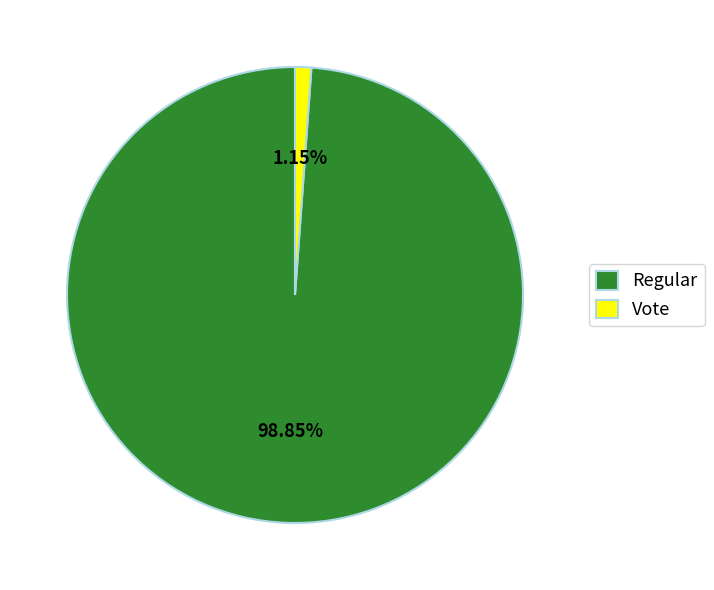

Rank the categories by value from highest to lowest.

Regular, Vote